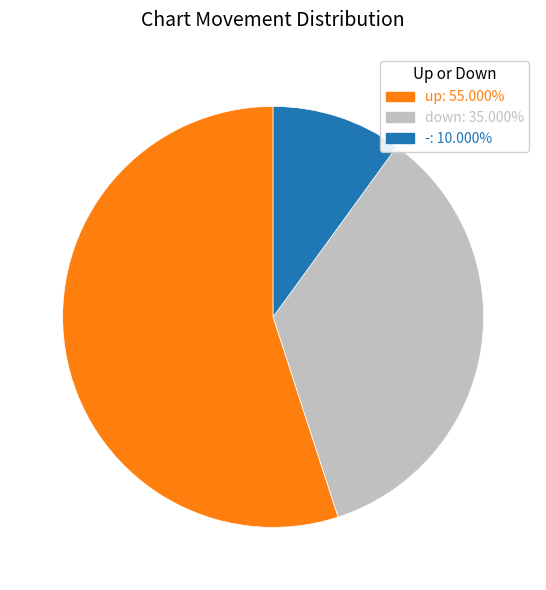

Is there any slice that represents more than half of the pie?

Yes